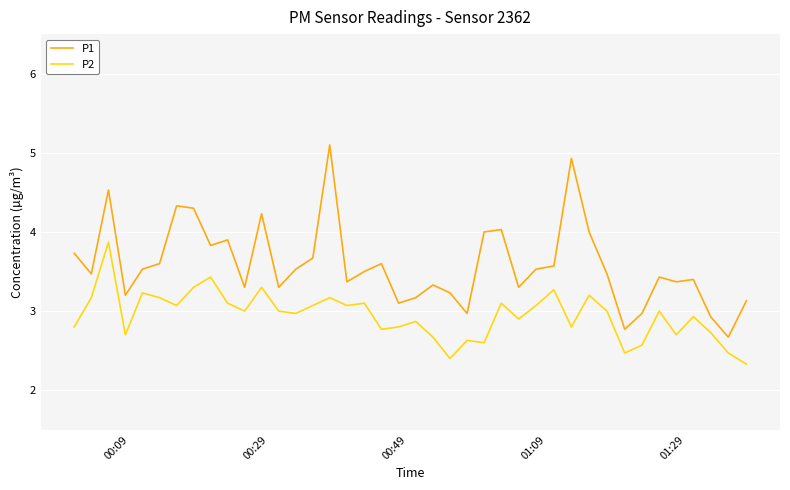

What is the minimum value shown in the chart?

2.3